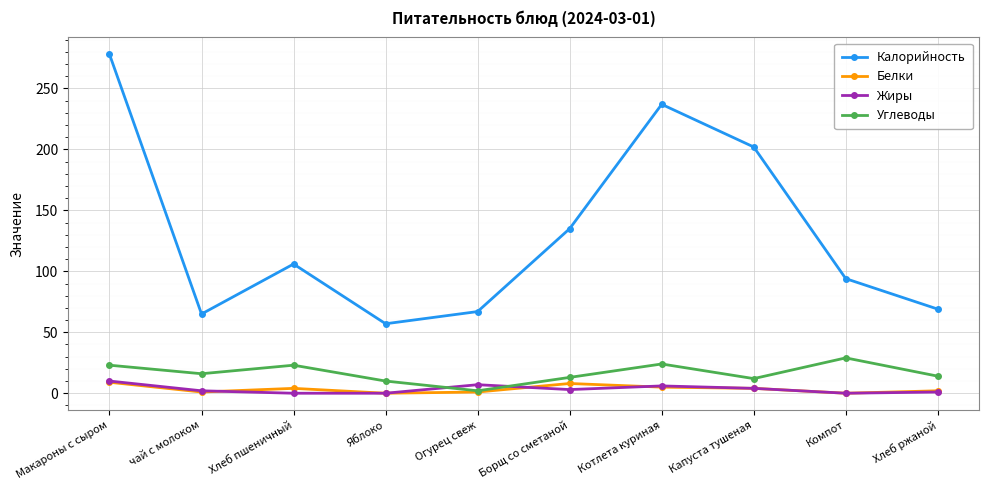

Between Макароны с сыром and Капуста тушеная, which series saw the biggest shift?

Калорийность